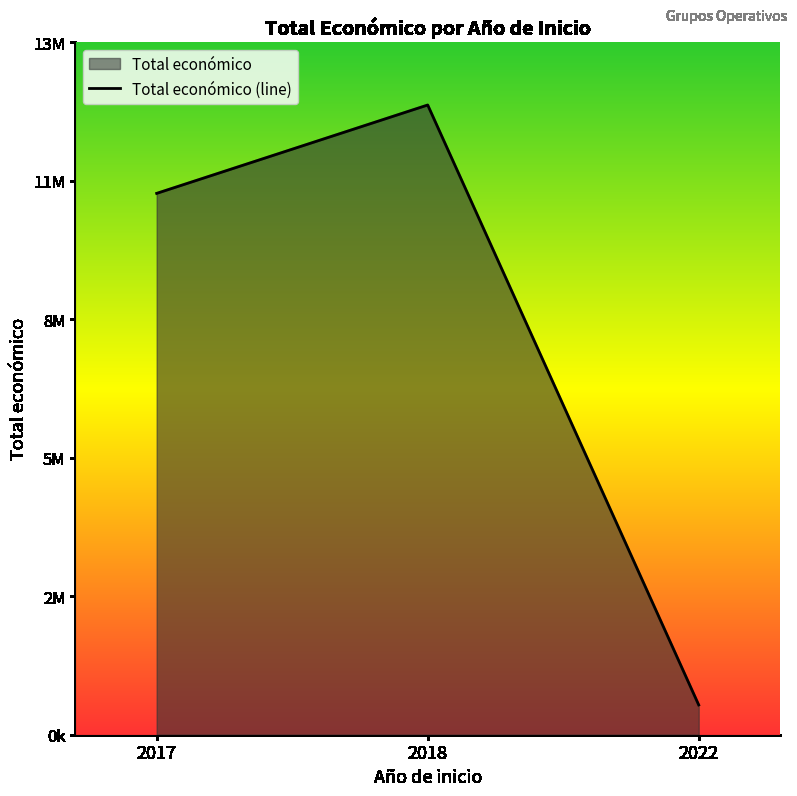

What is the difference between the second highest and minimum values?

10196018